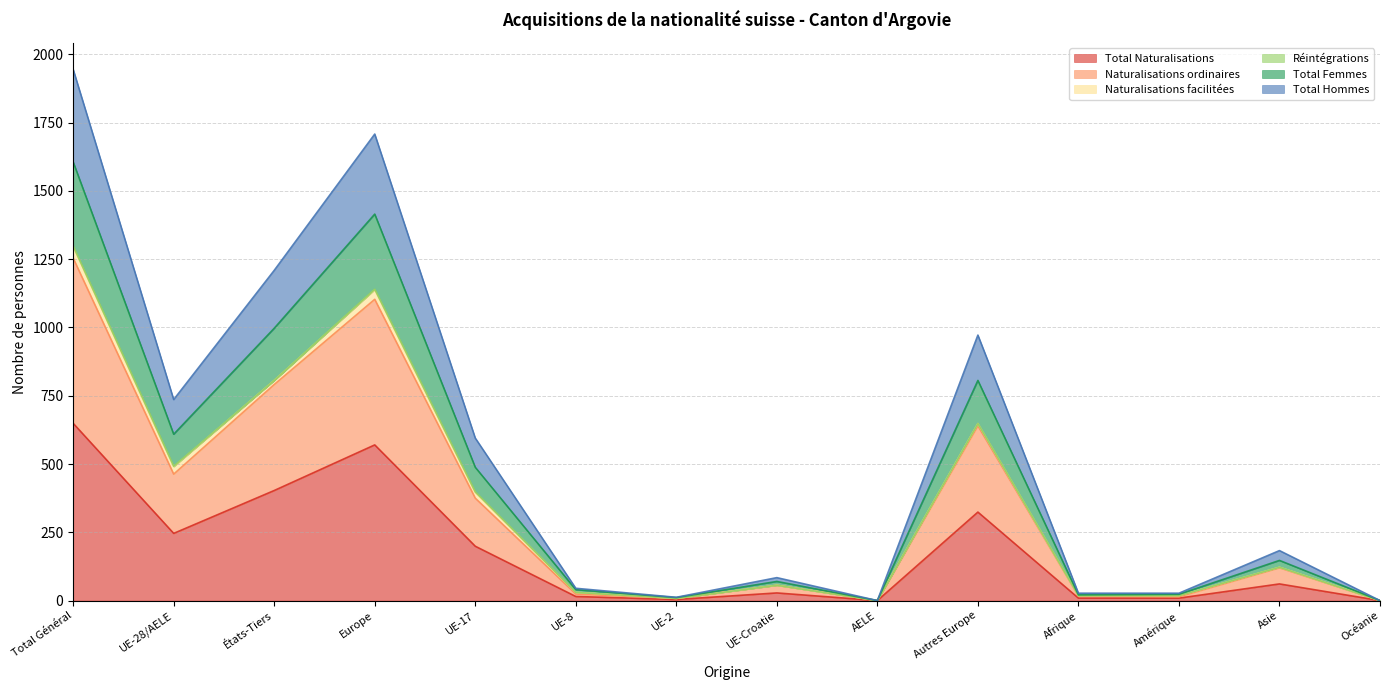

What is the highest value of the Total Naturalisations series?

649